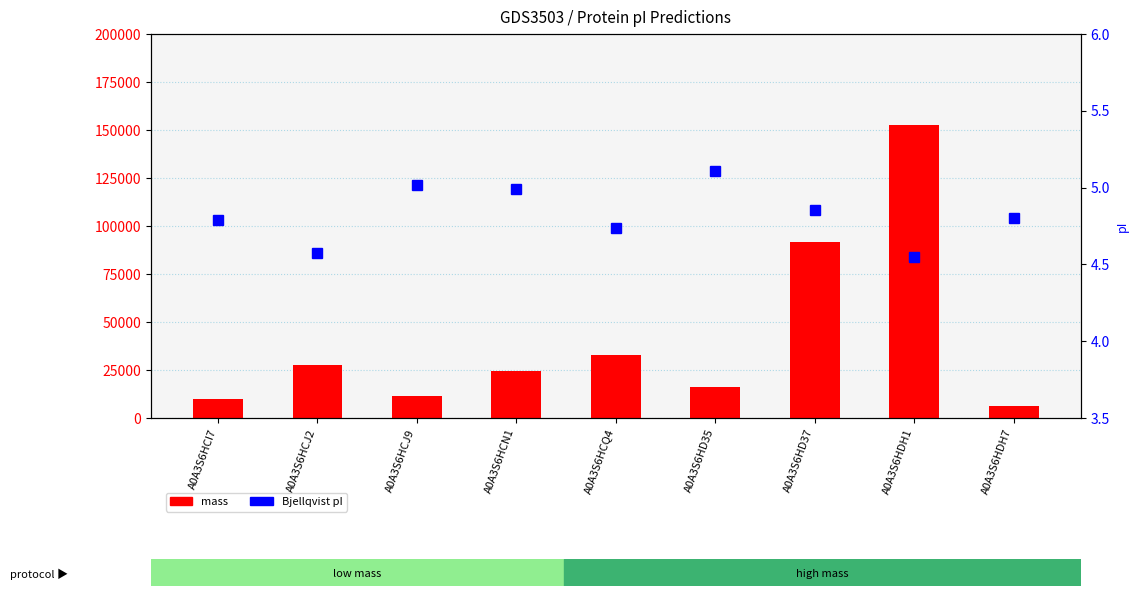

Are the bars grouped side by side (vs. stacked)?

Yes